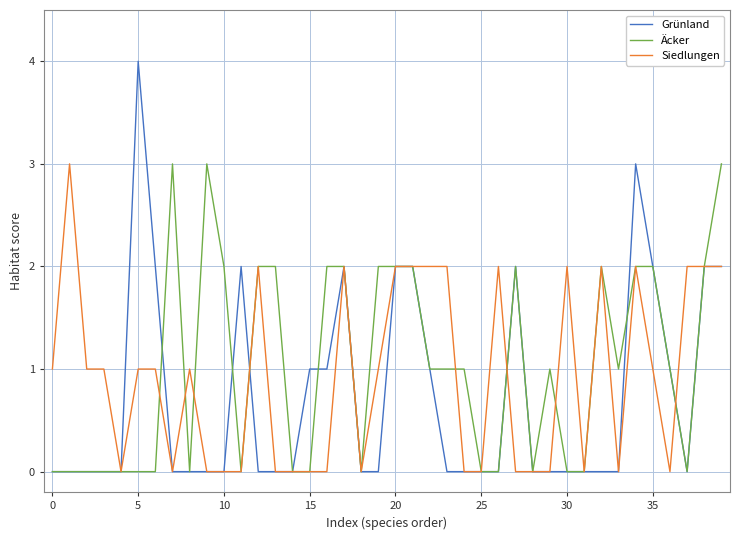

How many lines are shown in the chart?

3